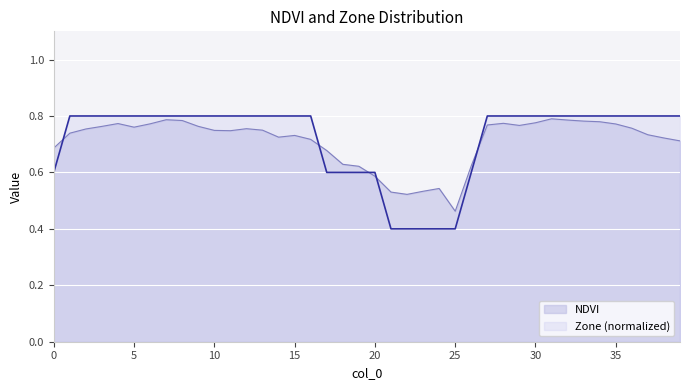

Count the number of categories in the chart.

40